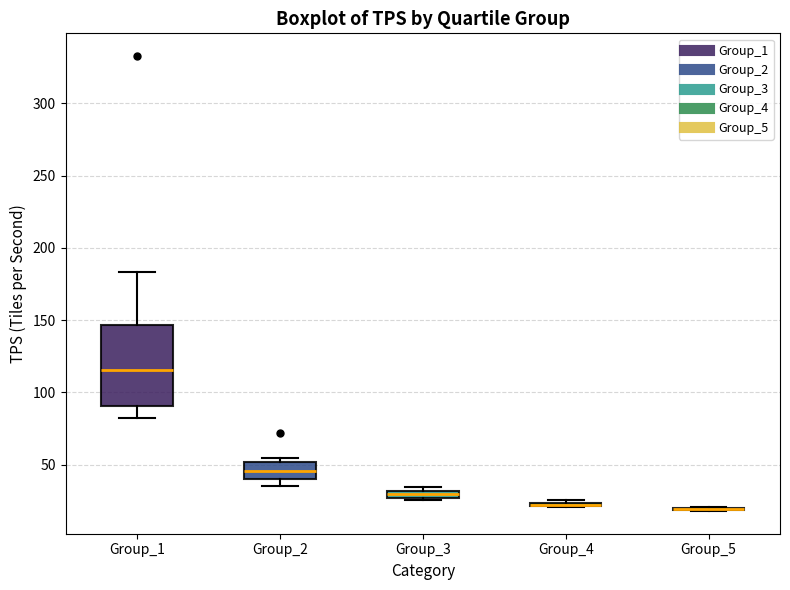

Which box is the tallest, from its lower edge to its upper edge?

Group_1